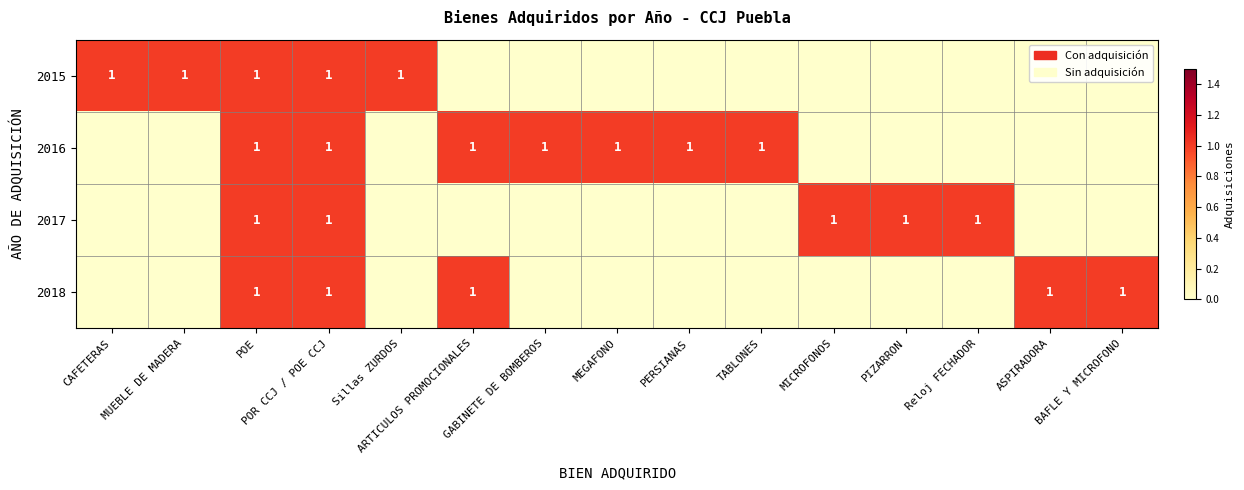

True or false: 2016 has a value of 2 at POE.

False